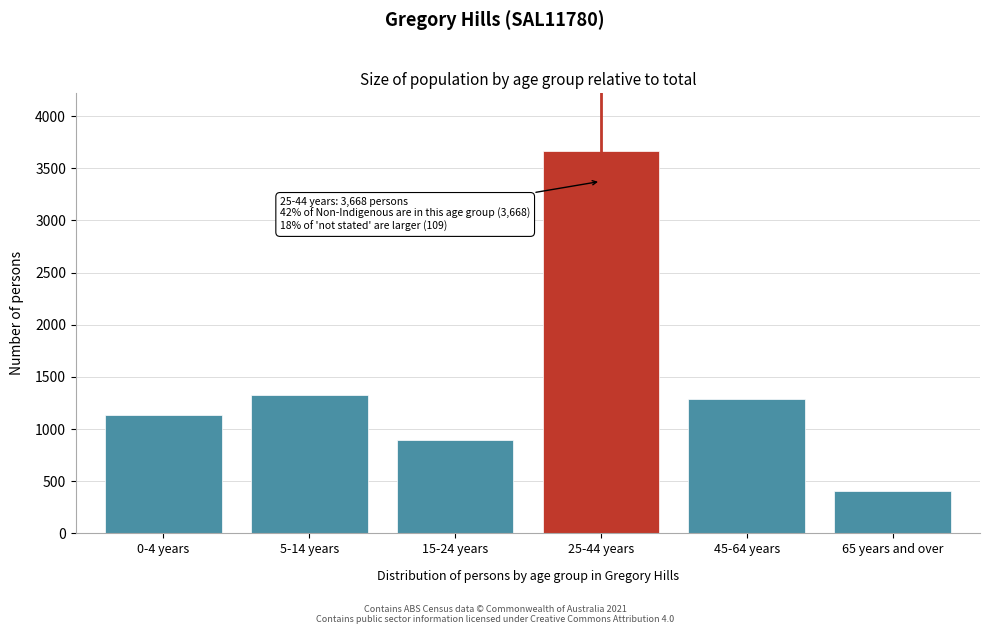

Reading left to right, list all the values displayed in this chart.

1131	1325	891	3668	1287	411